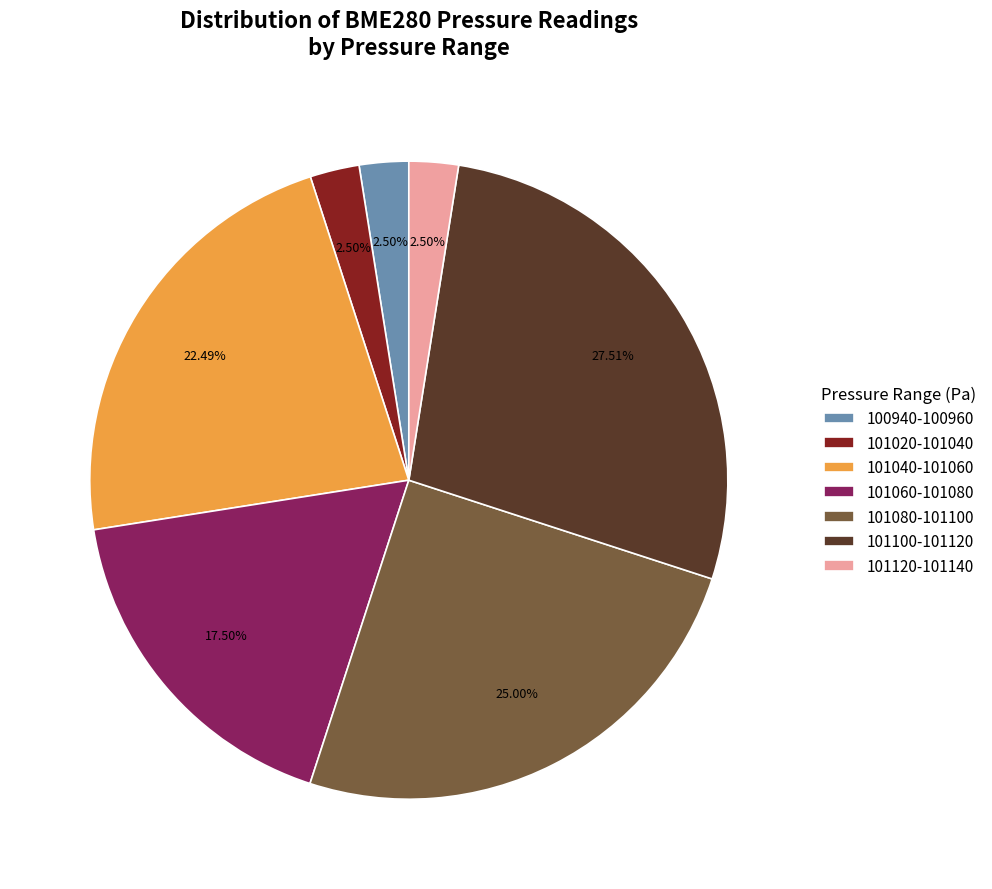

Does 100940-100960 represent more than half of the total?

No